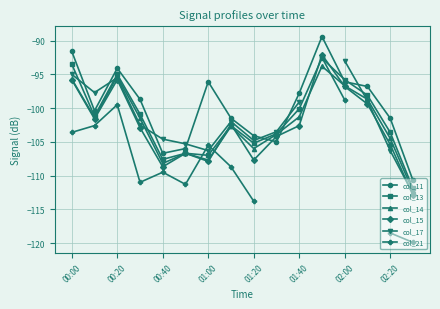

Does the chart display data point markers on the line(s)?

Yes